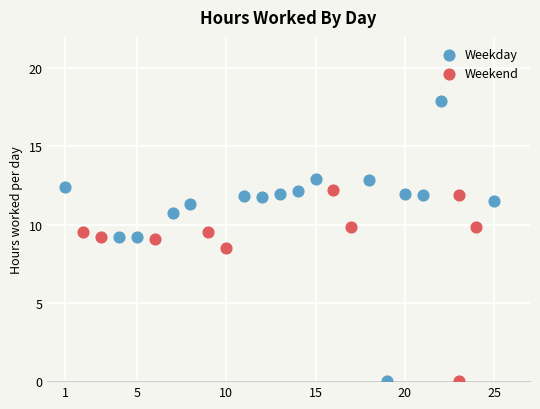

Which series reaches the maximum Y coordinate?

Weekday